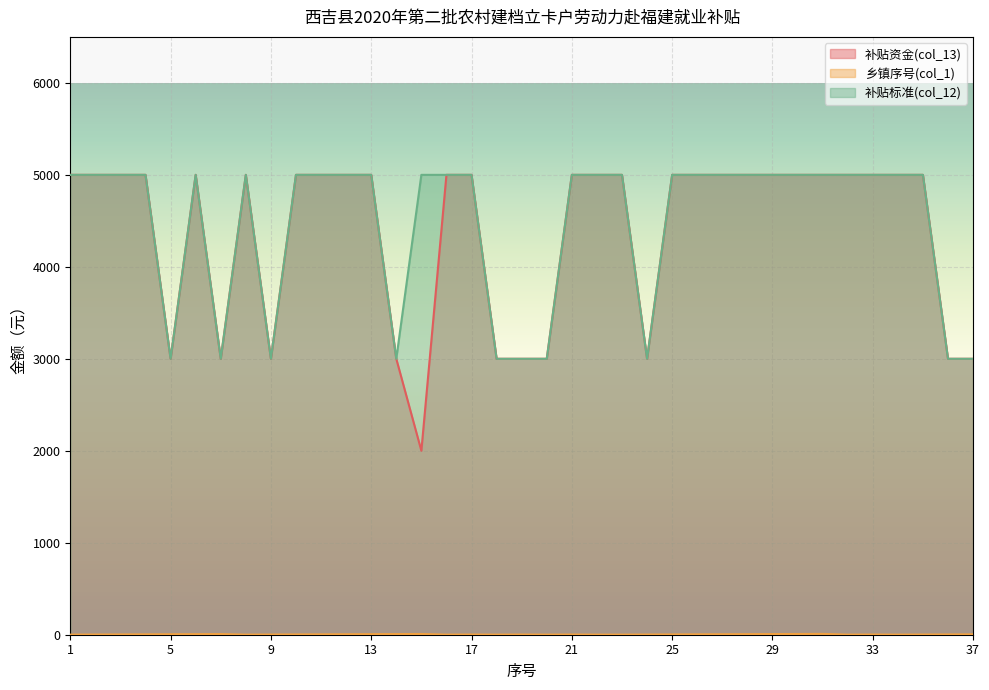

Rank the series at 28 from lowest to highest value.

乡镇序号(col_1), 补贴资金(col_13), 补贴标准(col_12)